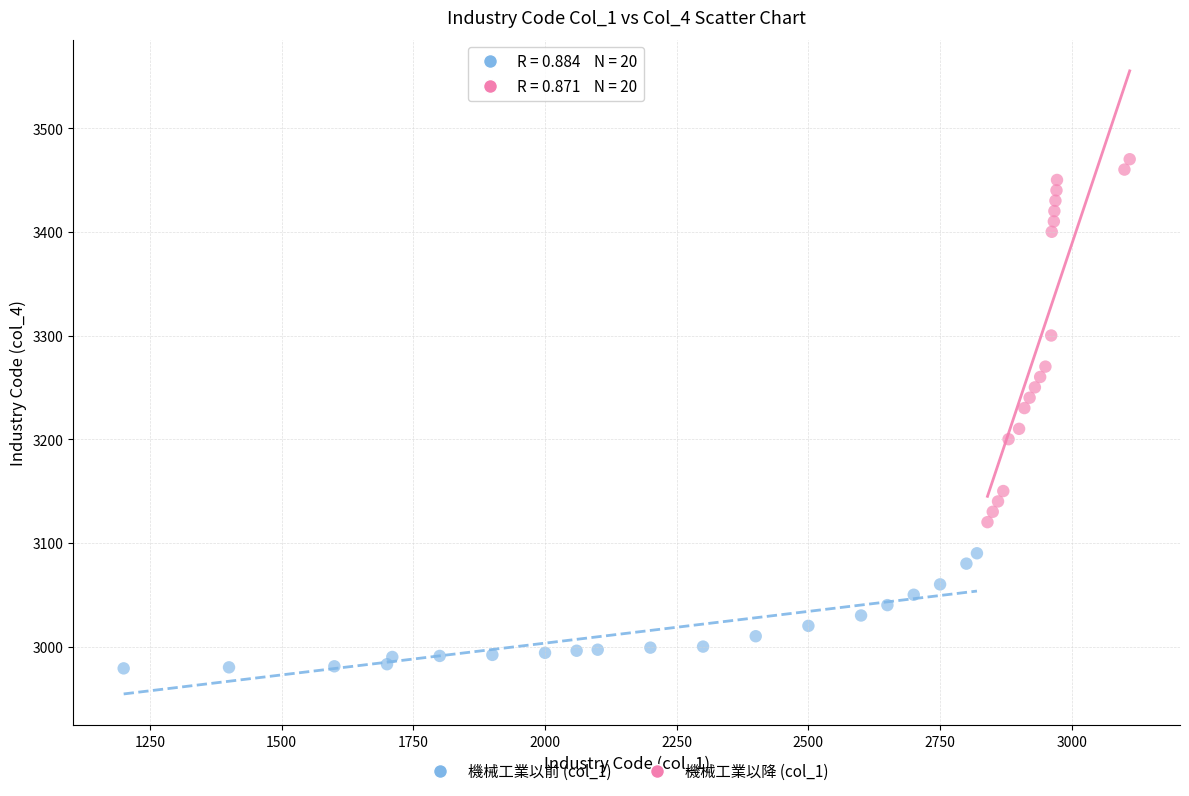

Which series reaches the minimum Y coordinate?

機械工業以前 (col_1)